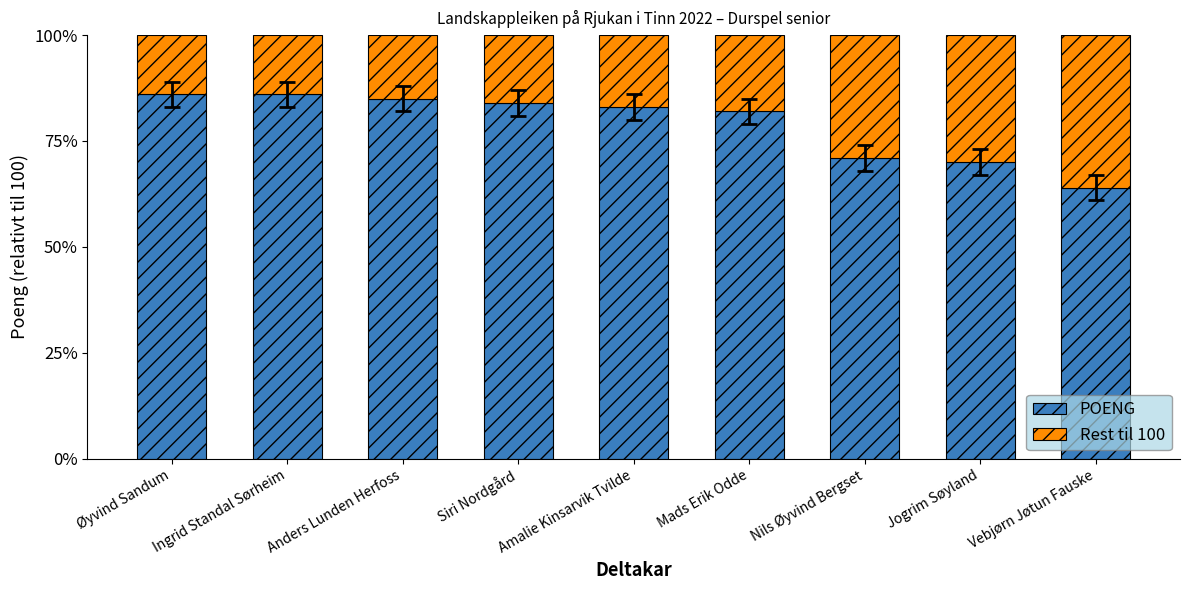

At which label is POENG closest to 75?

Nils Øyvind Bergset